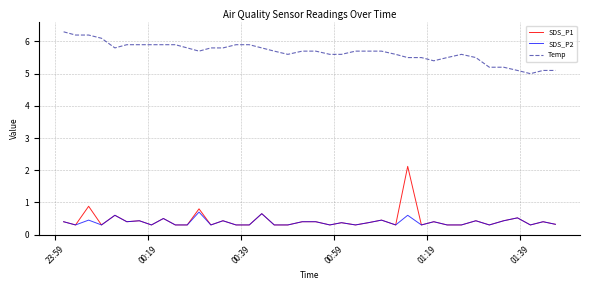

Rank the series by their maximum value, from lowest to highest.

SDS_P2, SDS_P1, Temp